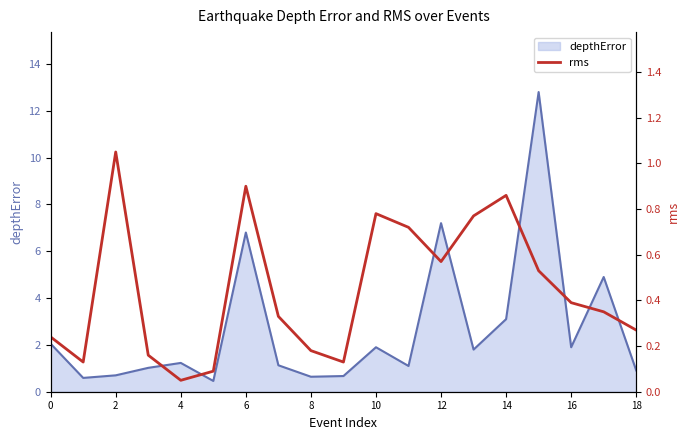

What is the lowest value of the depthError series?

0.5